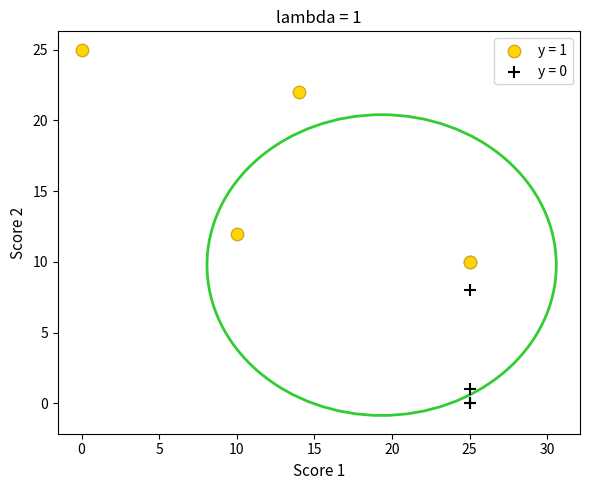

Which series reaches the maximum Y coordinate?

y = 1